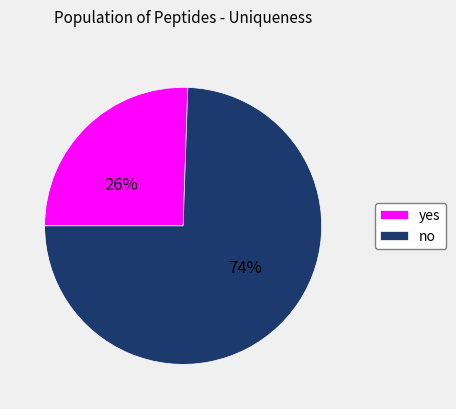

Is the sum of yes and no greater than half?

Yes